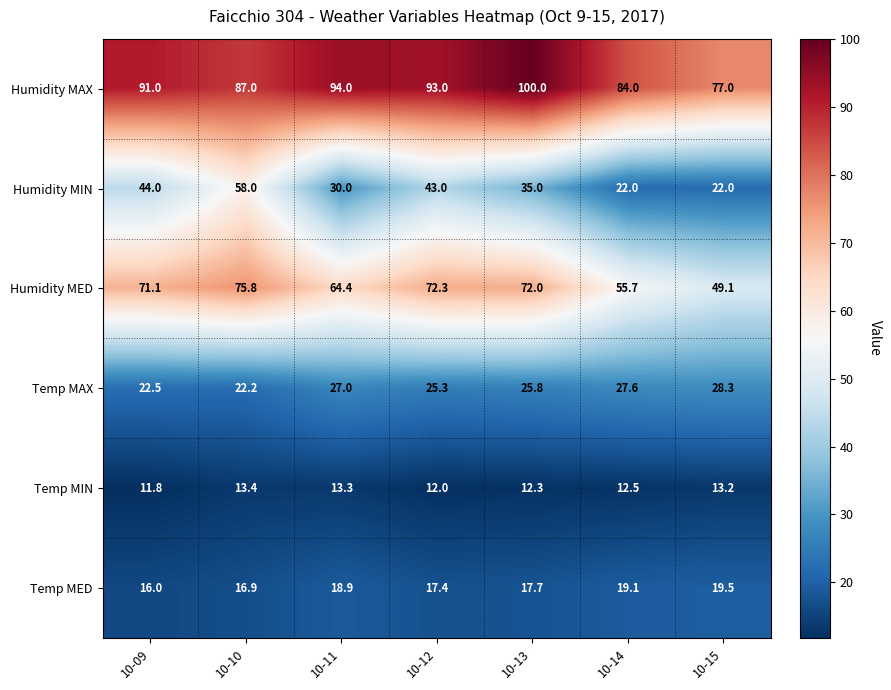

Rank the series by their maximum value, from lowest to highest.

Temp MIN, Temp MED, Temp MAX, Humidity MIN, Humidity MED, Humidity MAX